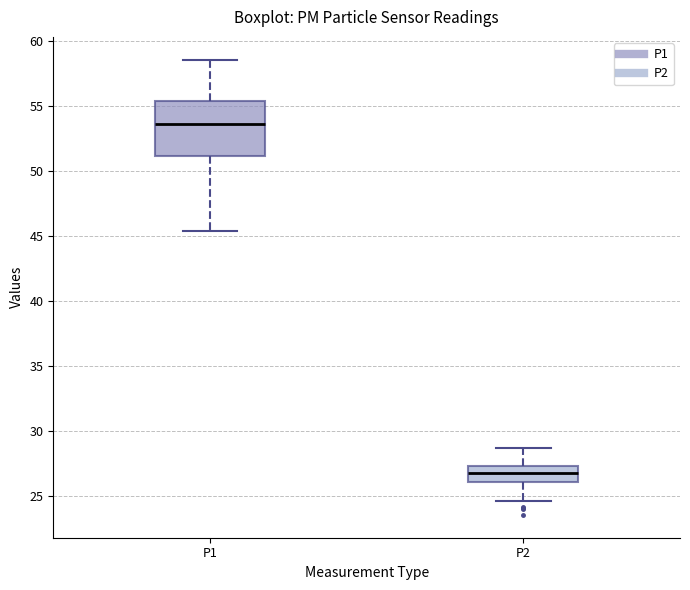

Comparing the boxes themselves (not the whiskers), which one is the tallest?

P1